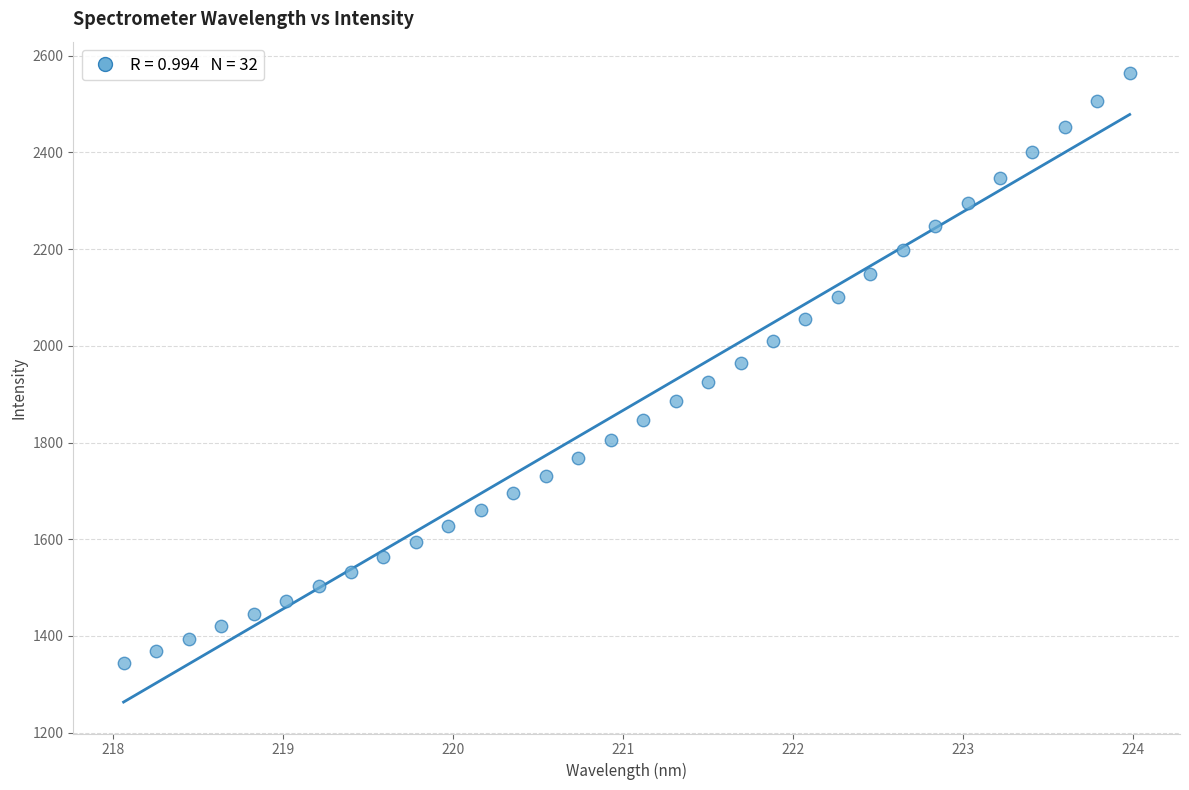

What is the range of Y values (max minus min)?

1219.7